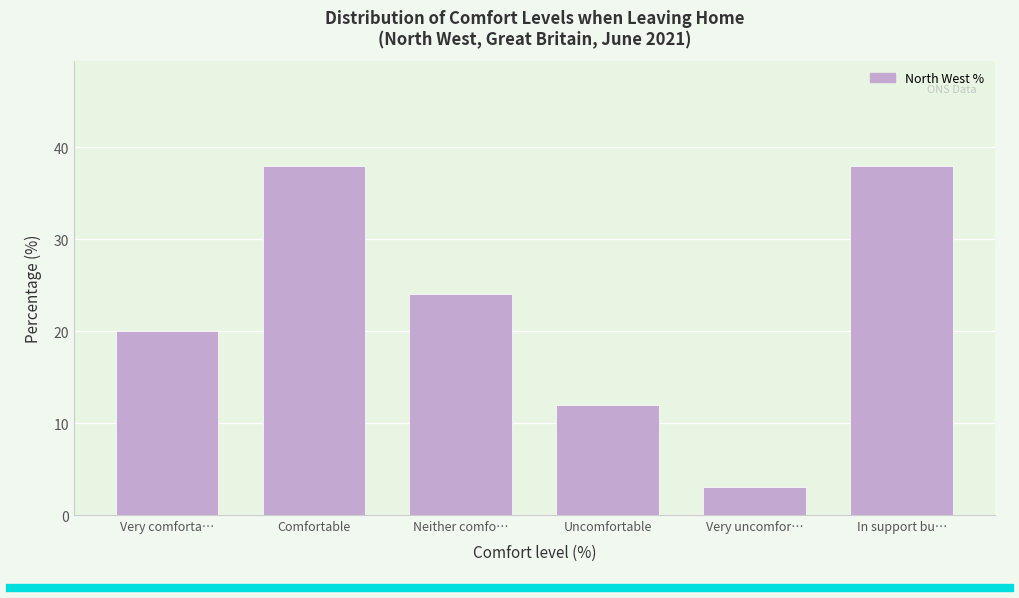

Reading left to right, what are all the values shown in this chart?

Very comforta…=20	Comfortable=38	Neither comfo…=24	Uncomfortable=12	Very uncomfor…=3	In support bu…=38